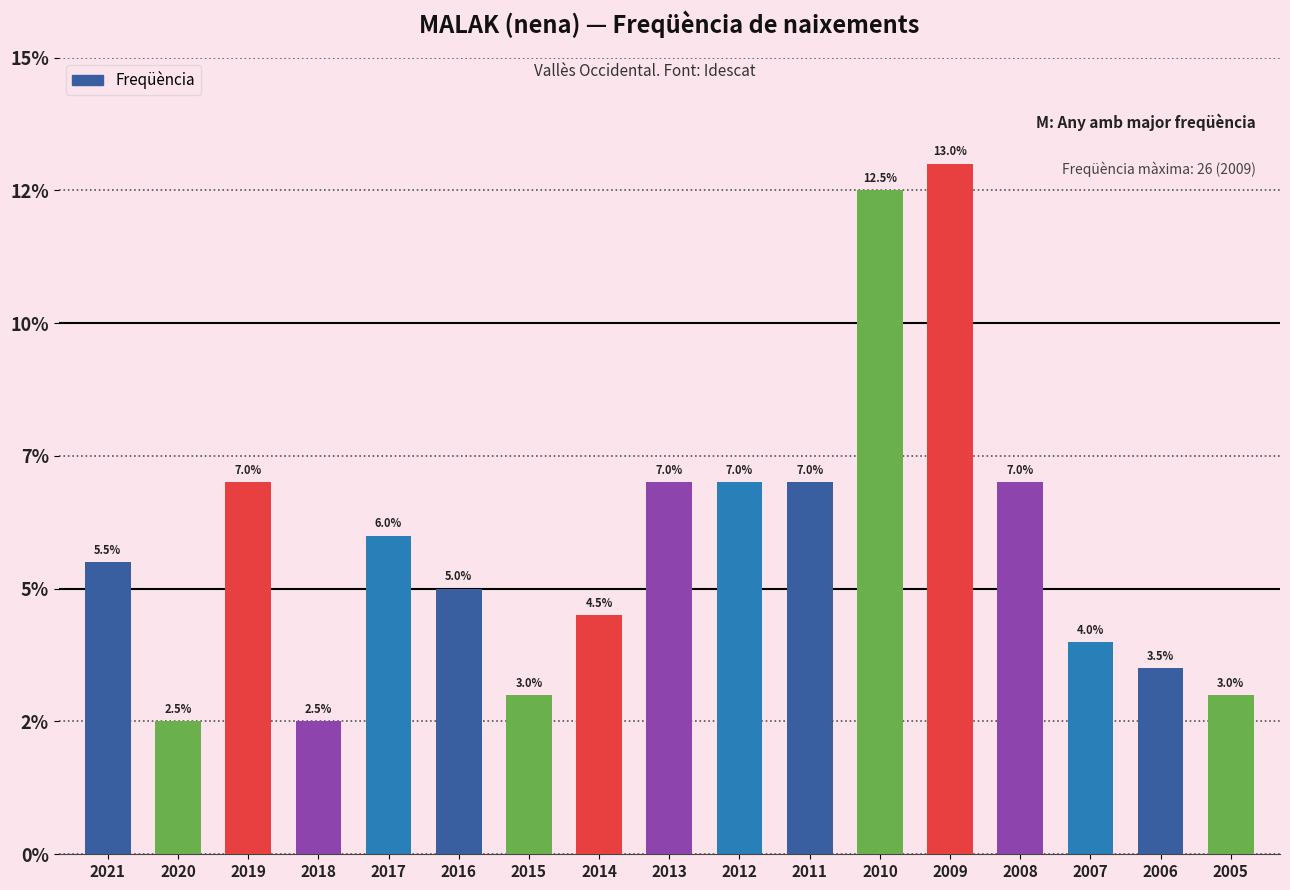

What is the average value?

12